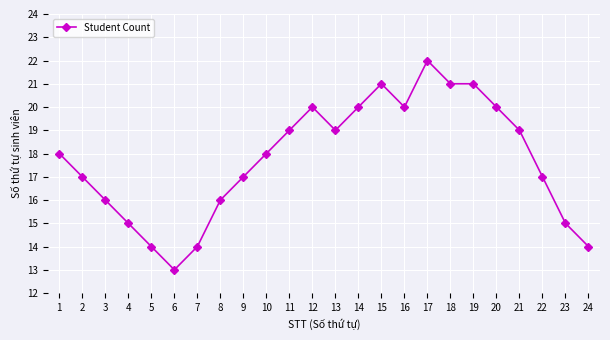

What is the value of the 20th point from the left?

20